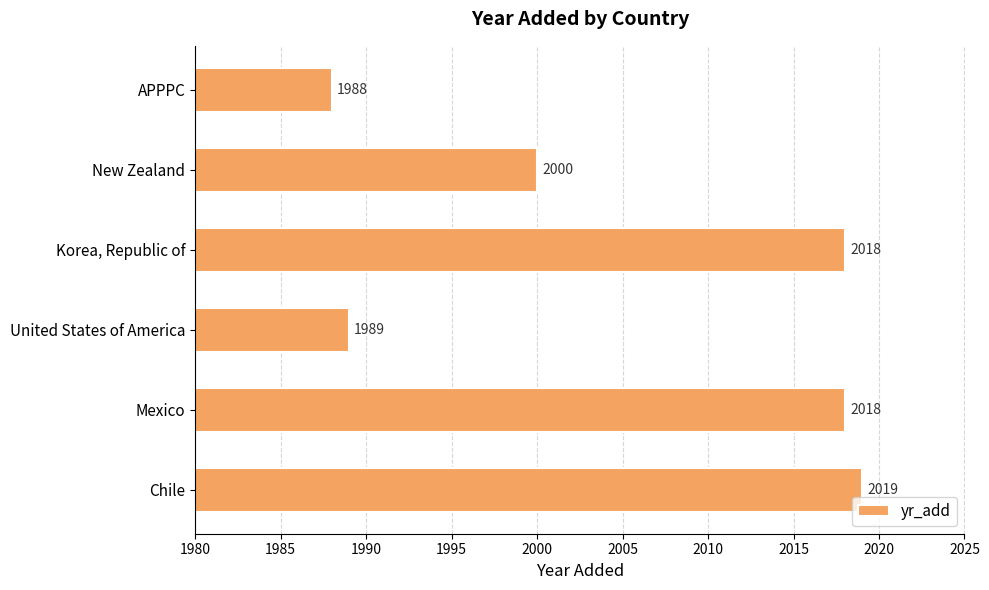

The chart shows a value of 2018 at Mexico. True or false?

True